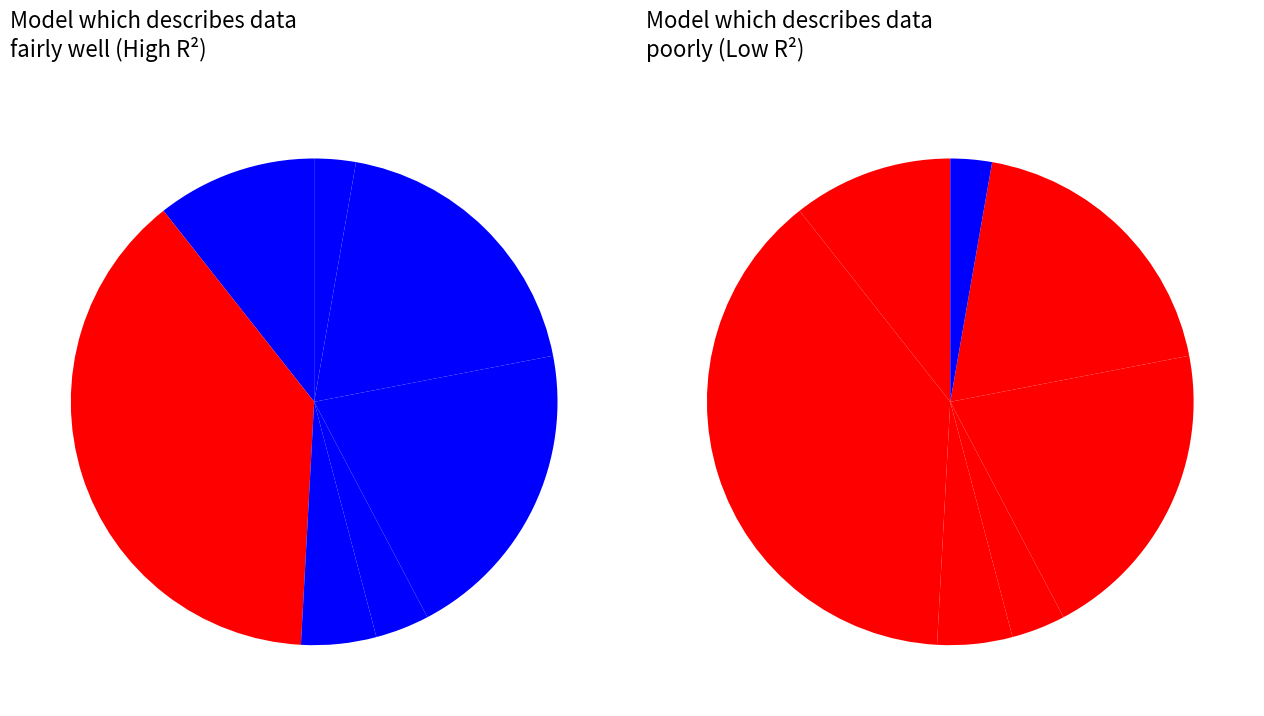

To the nearest percent, what is the difference between the MENA and ASIA slice percentages?

11%